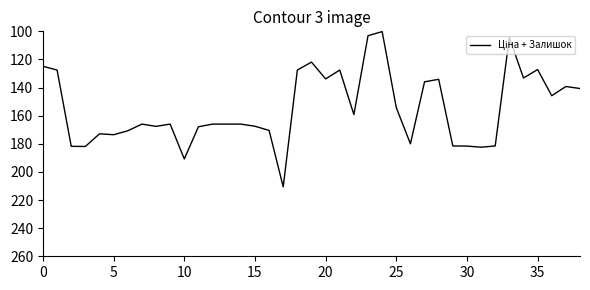

What is the difference between the maximum and minimum values?

110.4